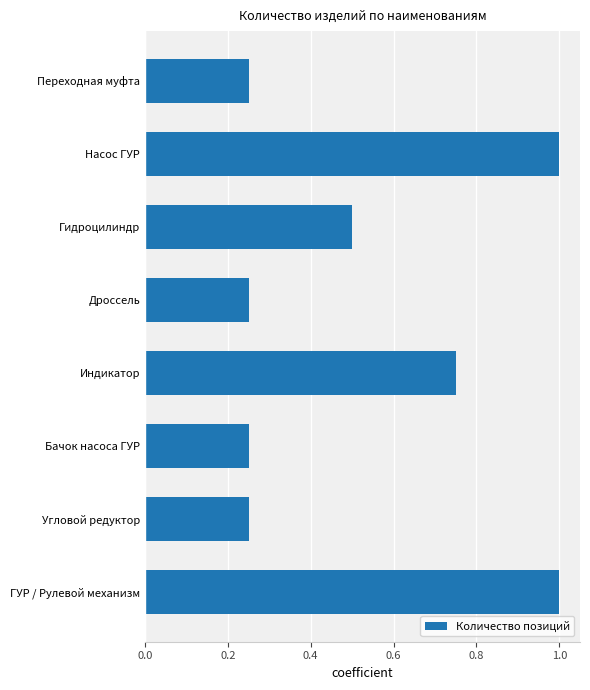

True or false: the data shows 0.1 at Угловой редуктор.

False